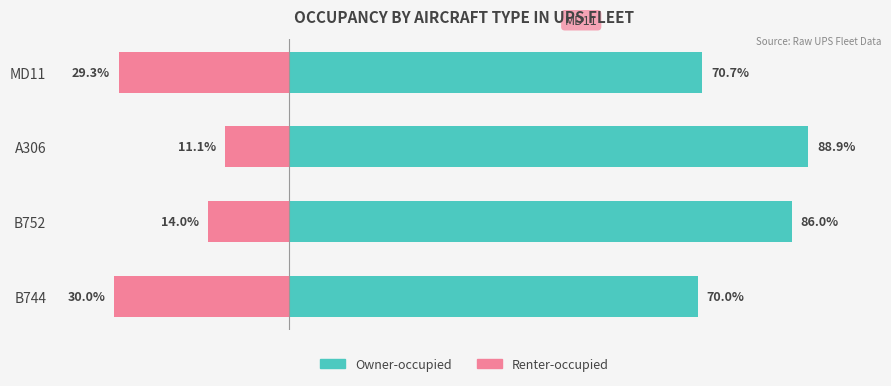

What is the difference between the second highest and second lowest values in the Renter-occupied series?

15.3